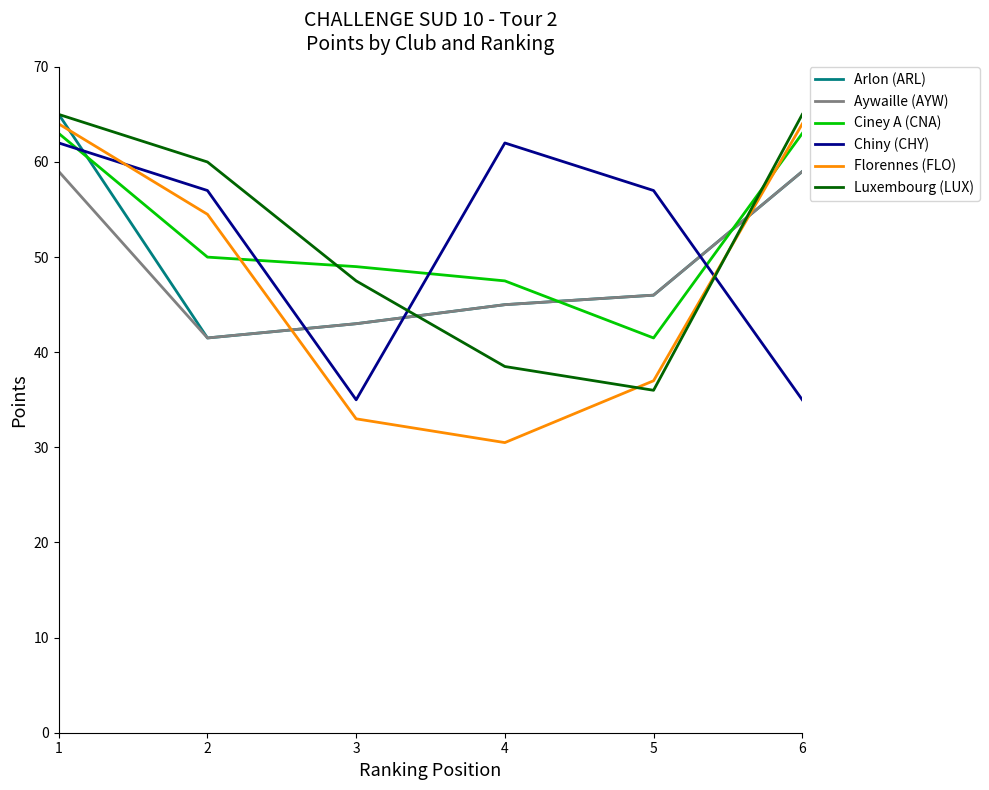

At which category does Florennes (FLO) reach its first local valley?

4